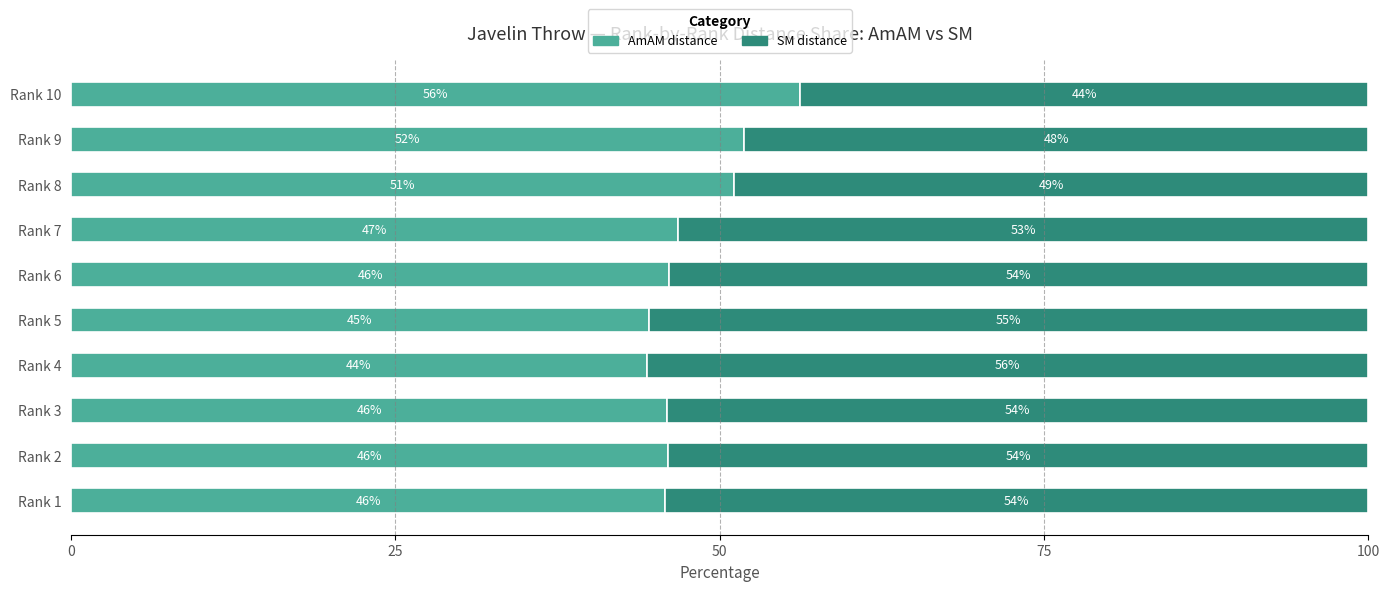

What is the total value across all series at Rank 10?

100.0